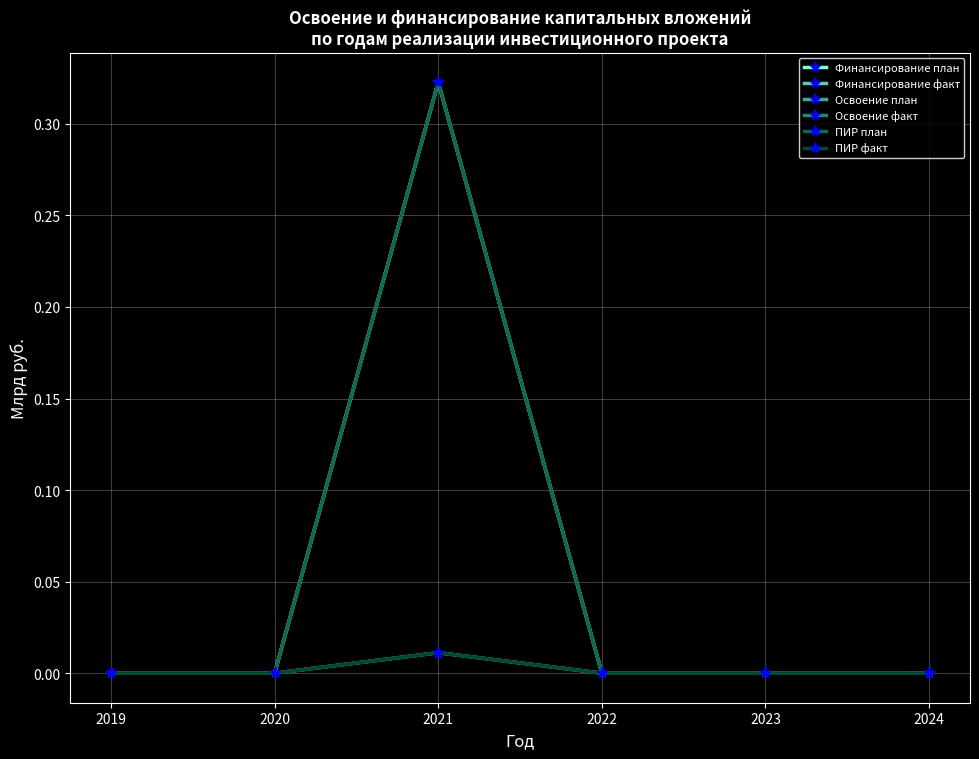

Where is the first local maximum for Освоение факт?

2021